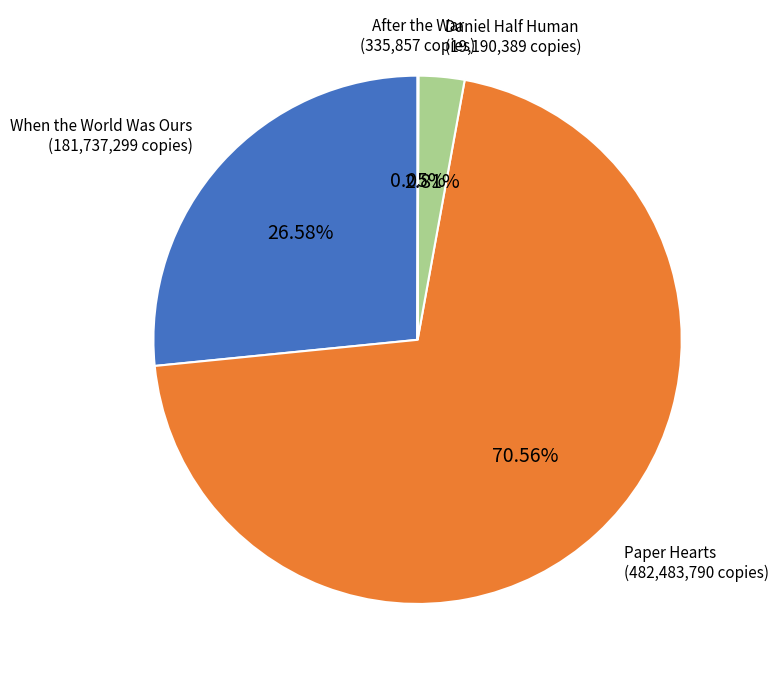

Does any single category account for the majority?

Yes